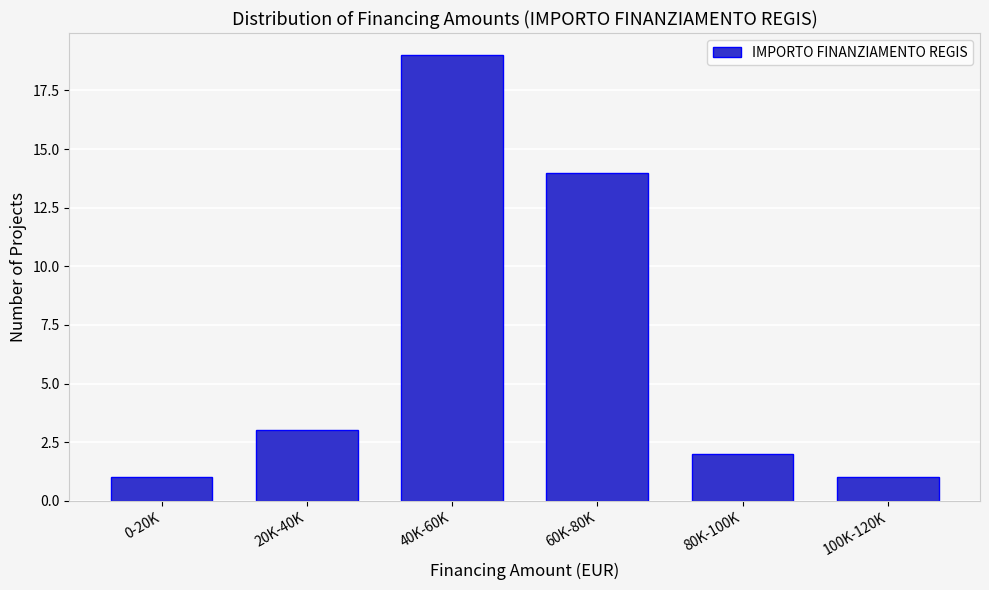

Reading left to right, list all the values displayed in this chart.

1	3	19	14	2	1